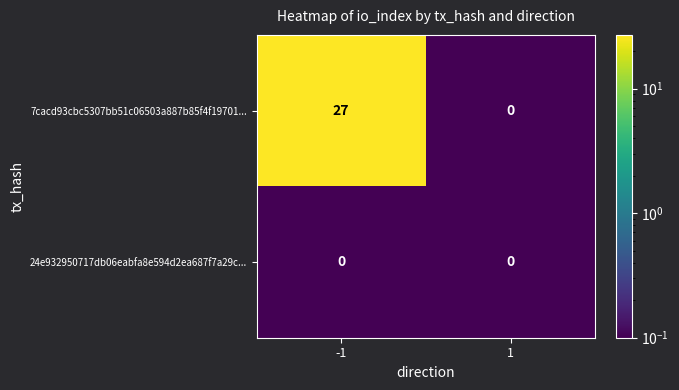

What is the greatest value displayed?

27